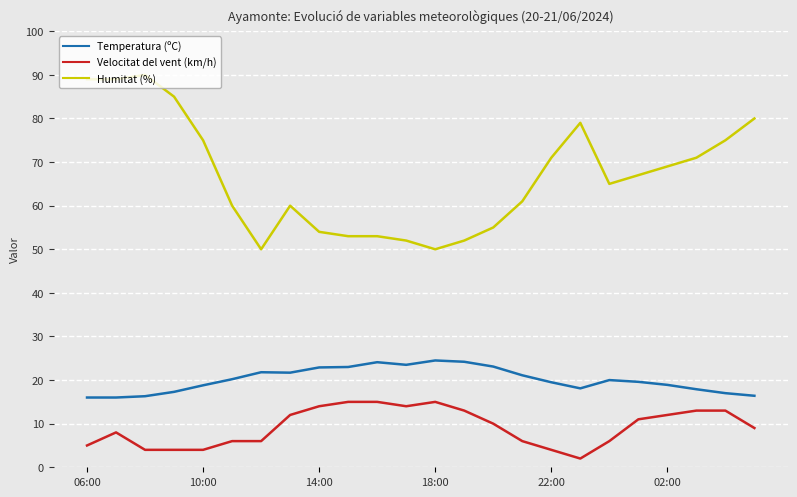

What is the average value of the Velocitat del vent (km/h) series?

9.2